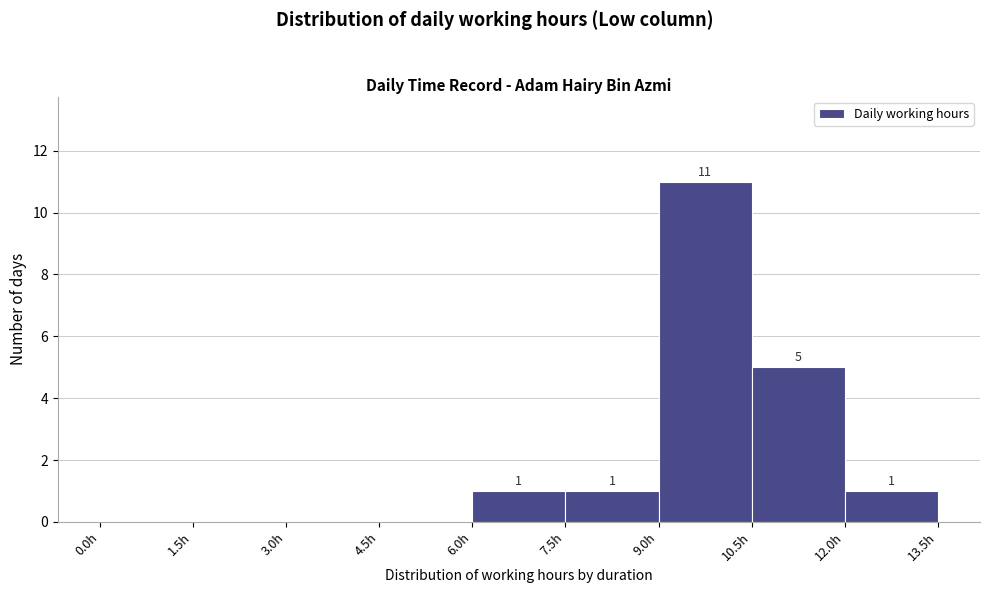

Over which range of the x-axis is the bar tallest?

9.0 to 10.5